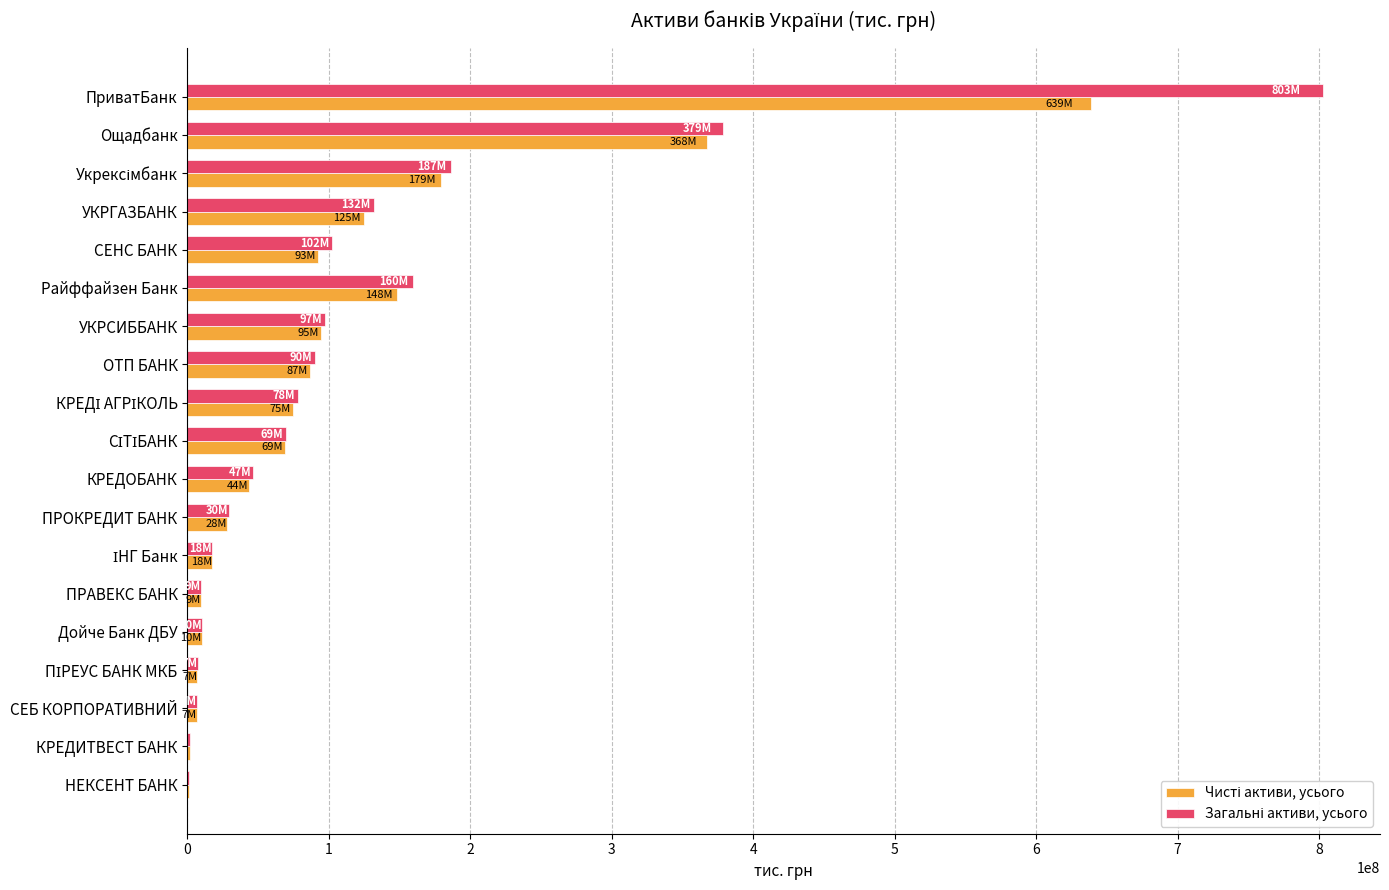

What is the total value across all series at УКРГАЗБАНК?

256312110.8